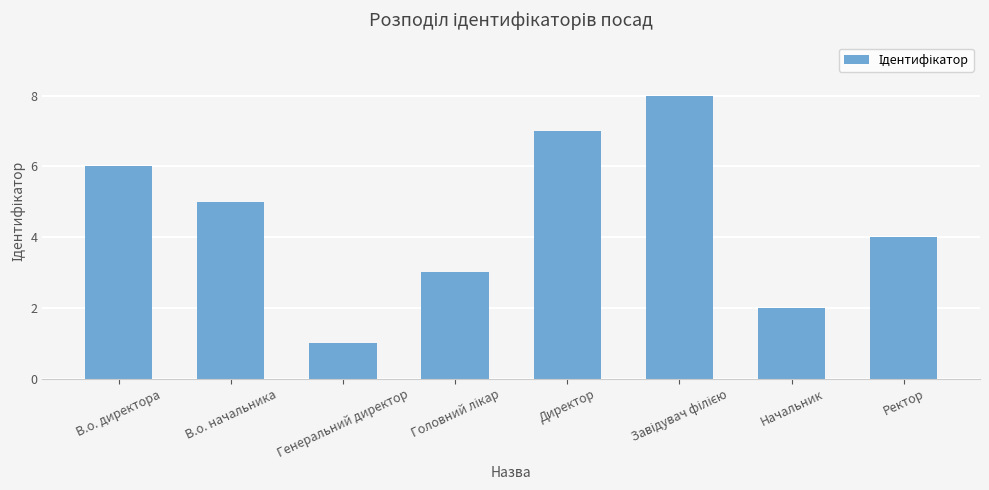

What is the change in value from В.о. начальника to Ректор?

-1